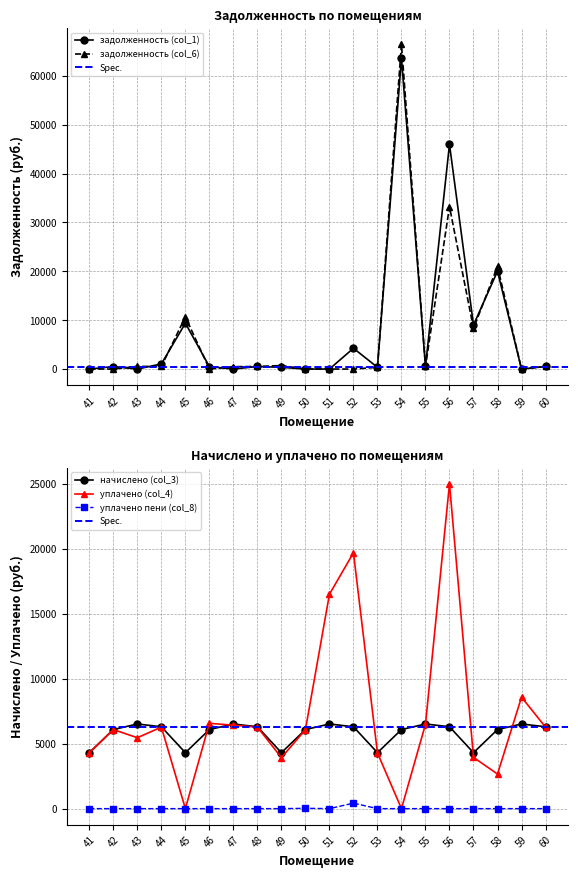

What is the difference between the maximum and minimum values in the уплачено пени (col_8) series?

421.4